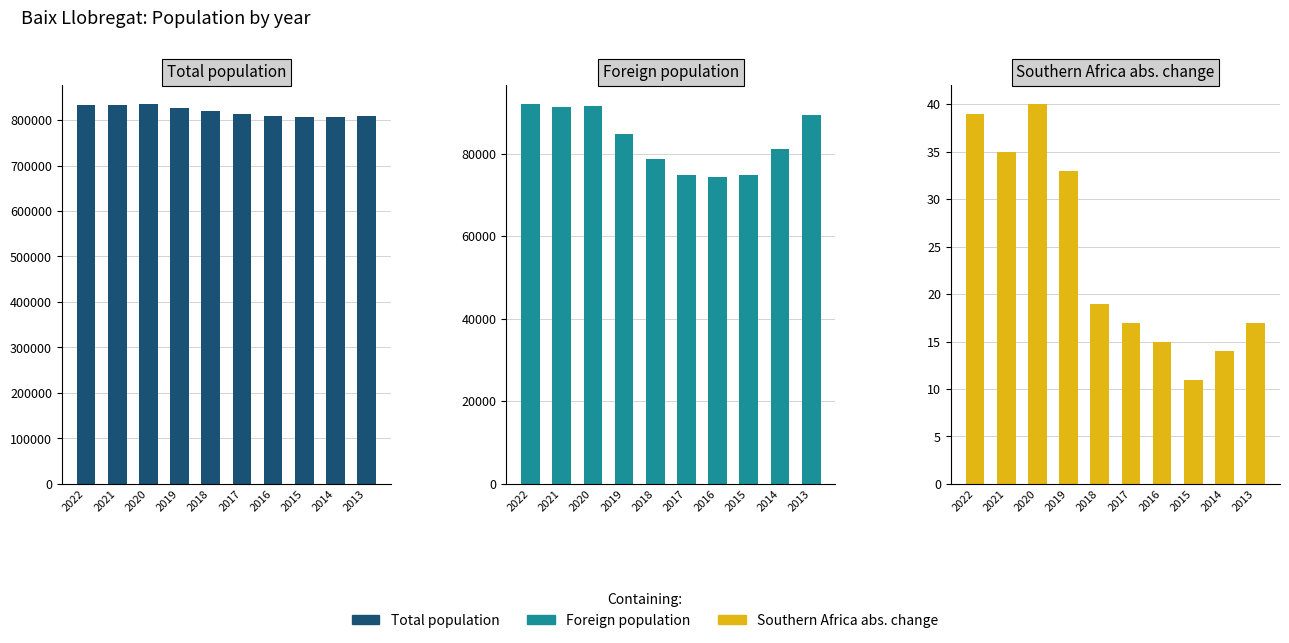

What is the difference between the maximum and minimum values in the Foreign population series?

17646